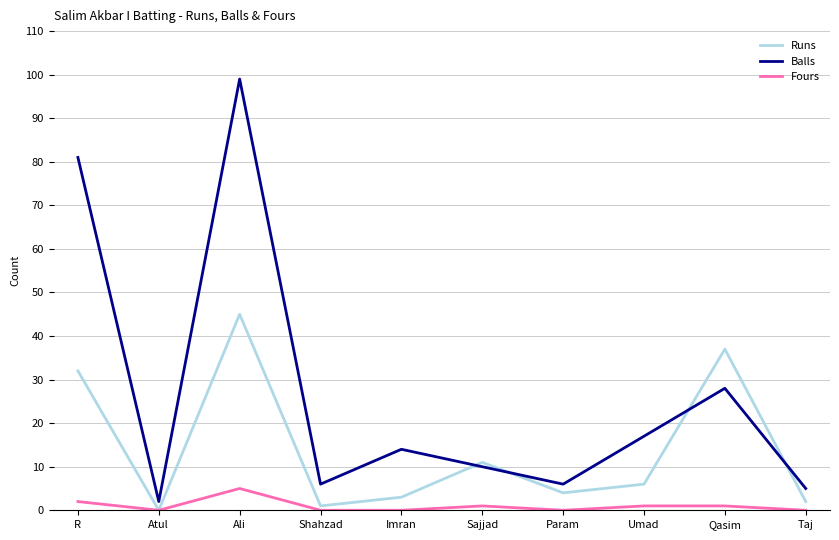

At which label does Fours first exceed 1?

R